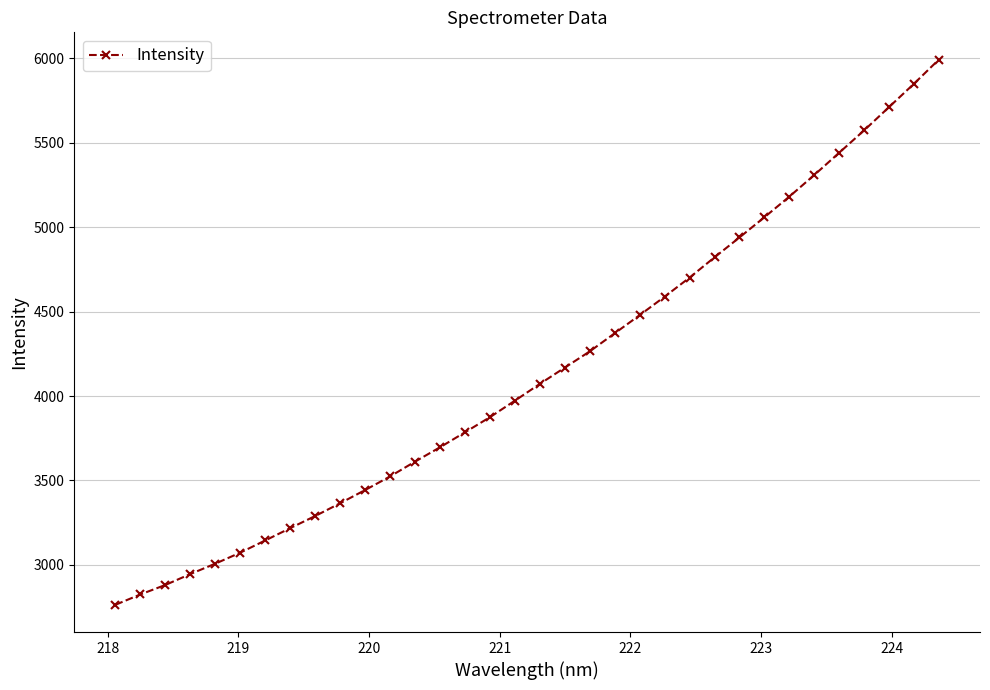

What is the smallest value displayed?

2763.0